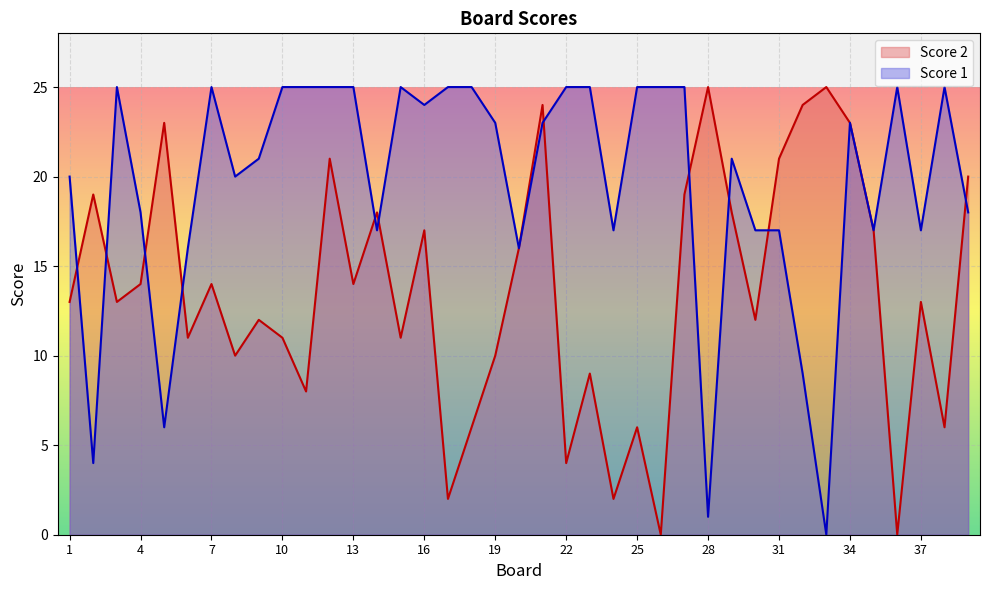

True or false: Score 2 has more than 1 points higher than both neighbors.

True